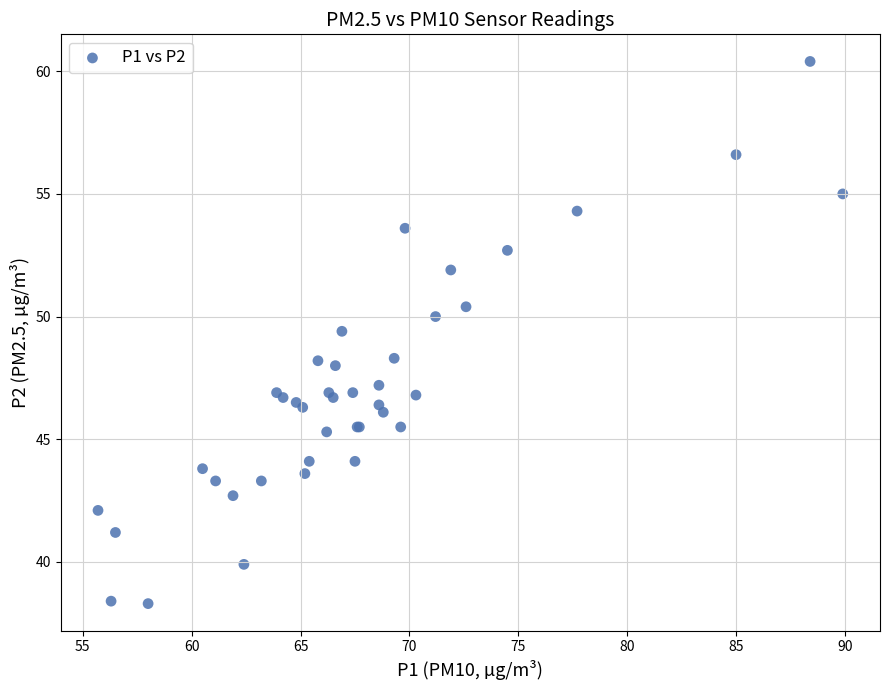

What Y value in the scatter plot is closest to 49?

49.4